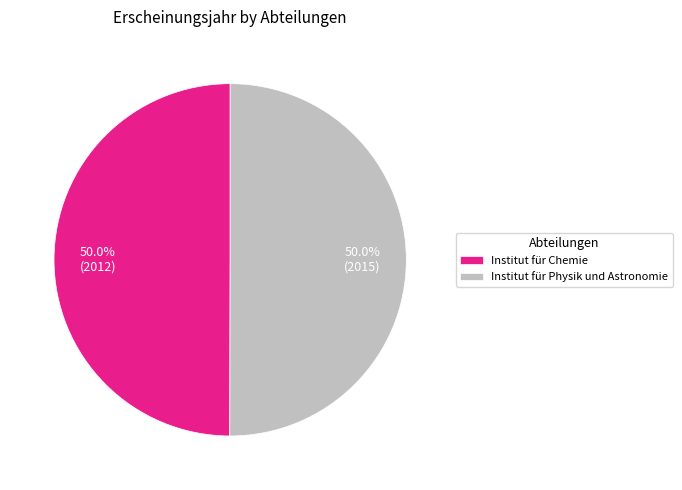

To the nearest percent, what is the combined percentage of Institut für Chemie and Institut für Physik und Astronomie?

100%